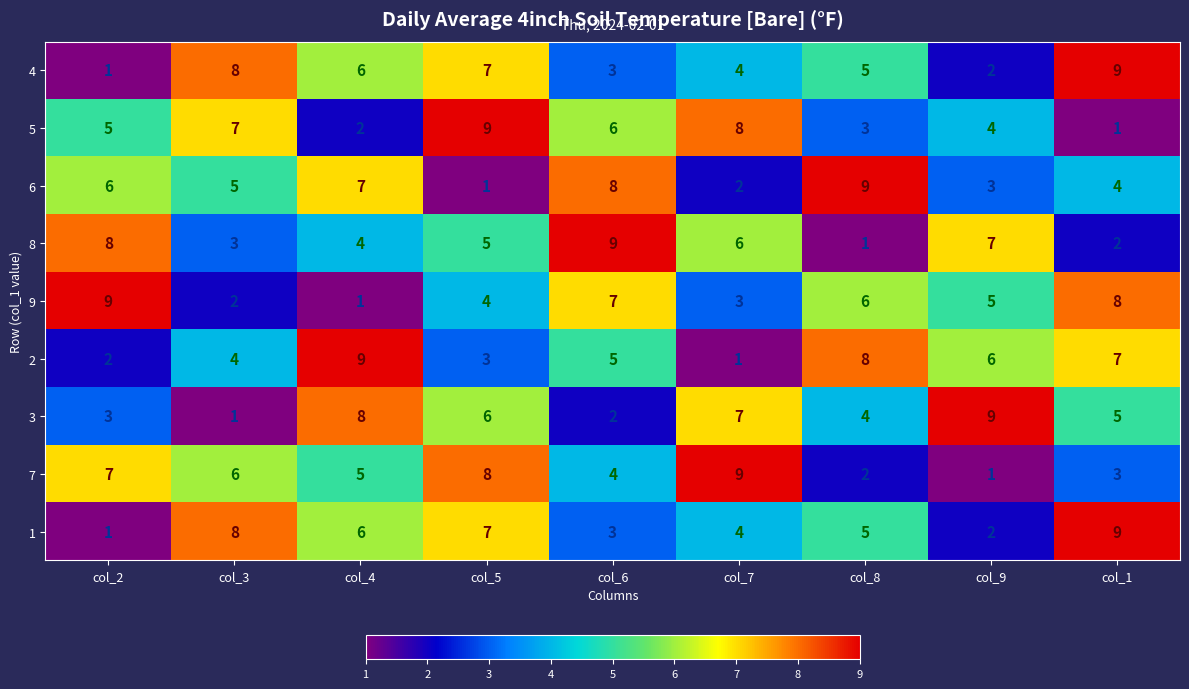

True or false: 2 has a value of 5 at col_6.

True